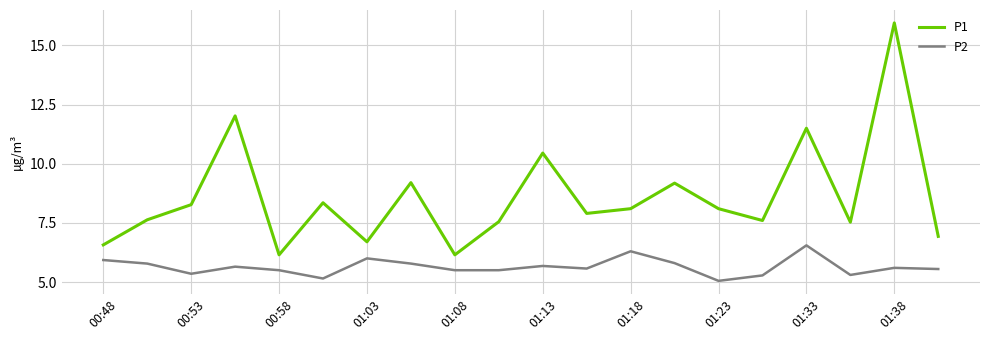

Rank the series by their maximum value, from highest to lowest.

P1, P2